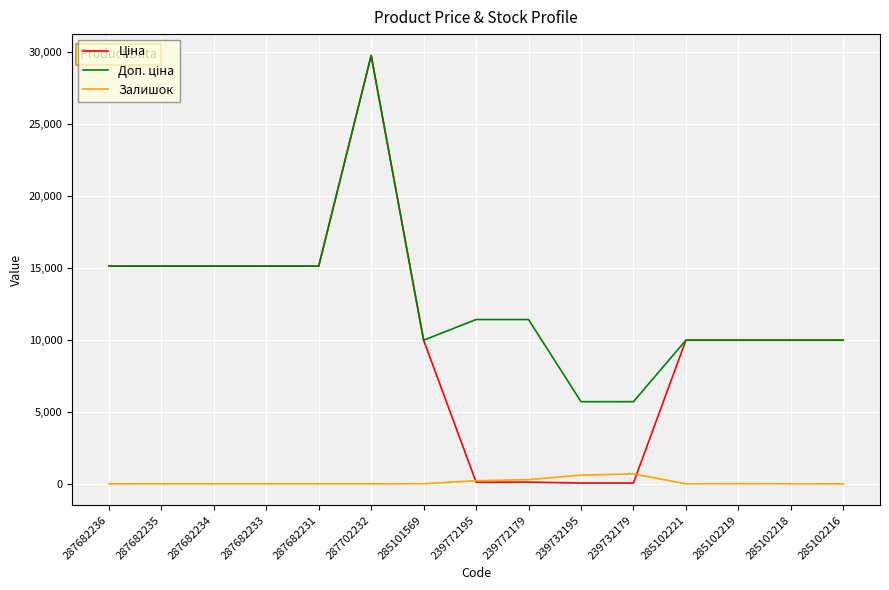

Is it true that Залишок equals 0.0 at 285102216?

True